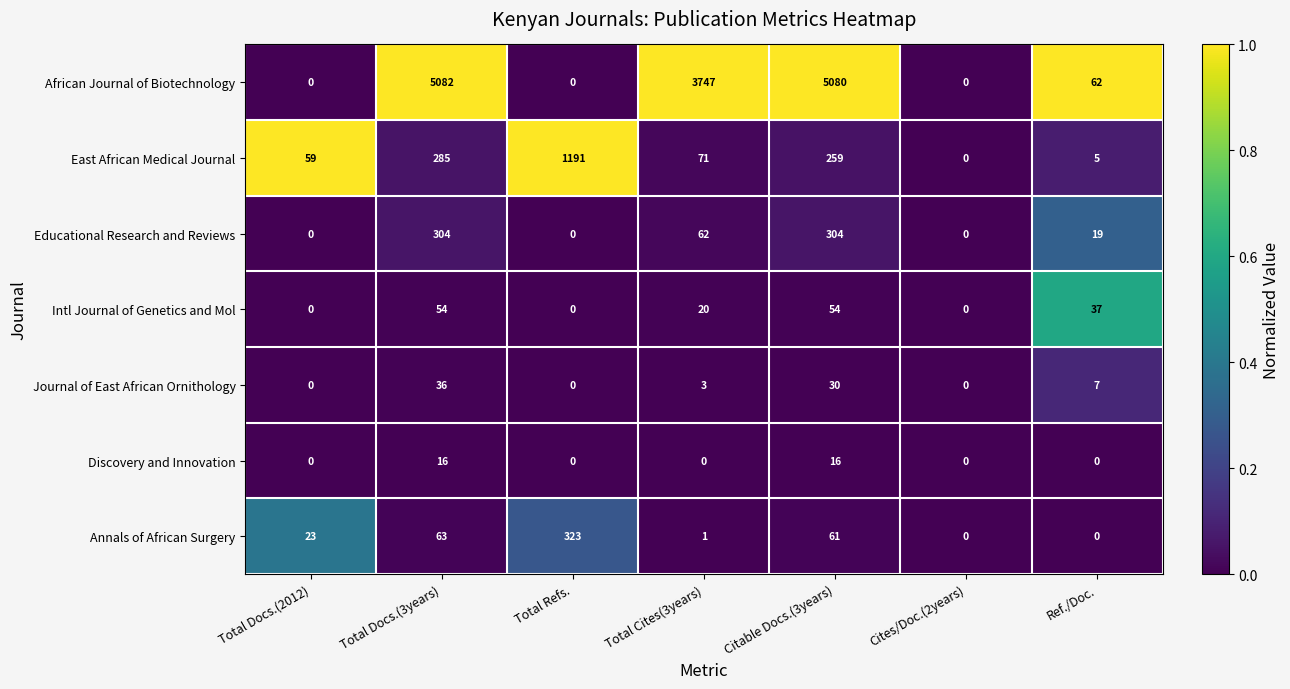

What is the sum of the East African Medical Journal values at Cites/Doc.(2years) and Total Docs.(3years)?

285